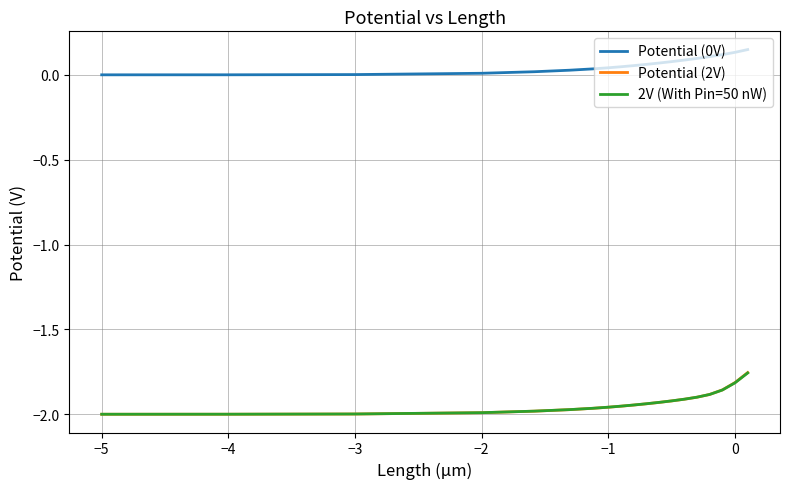

True or false: Potential (0V) and 2V (With Pin=50 nW) intersect in this chart.

False